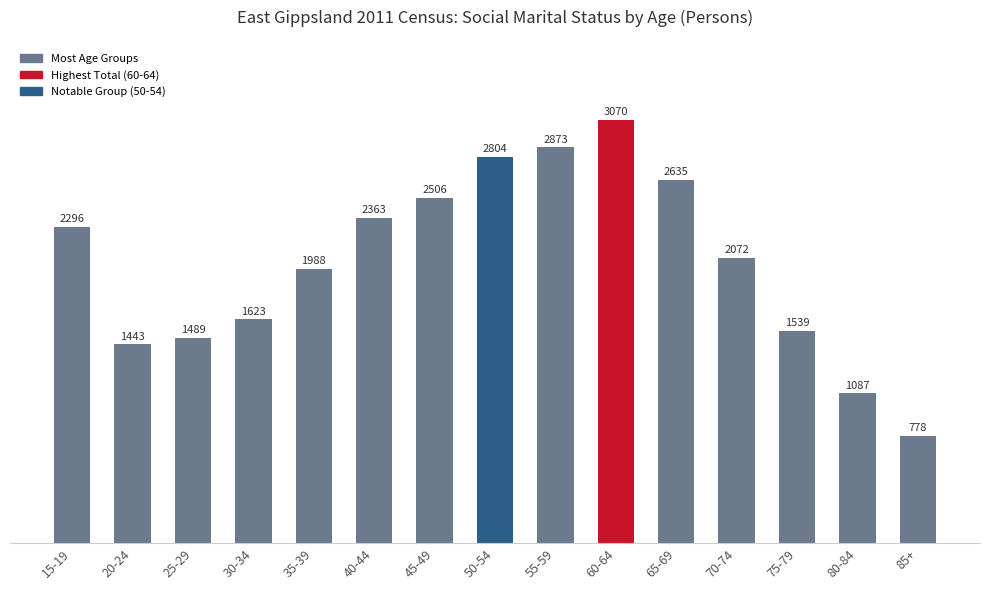

What position from the right is 75-79?

3